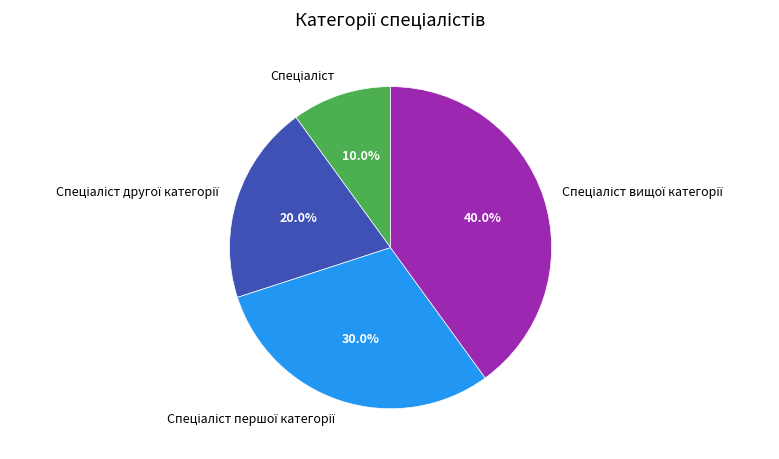

Does any single category account for the majority?

No